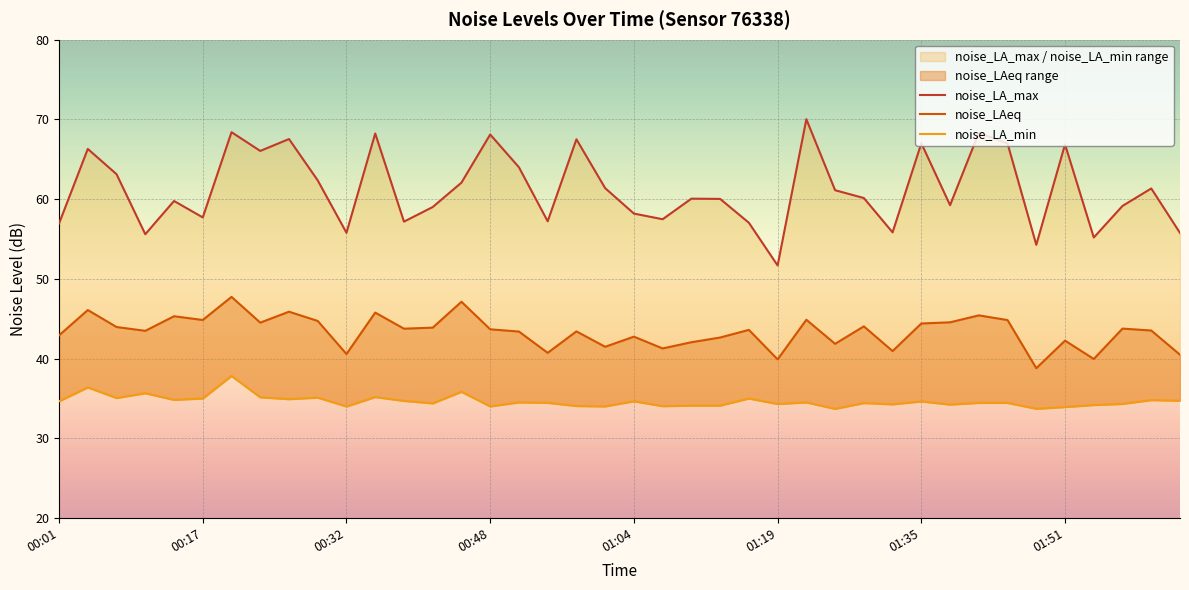

Is the value of noise_LAeq at 01:04 greater than the value of noise_LA_min at 00:32?

Yes